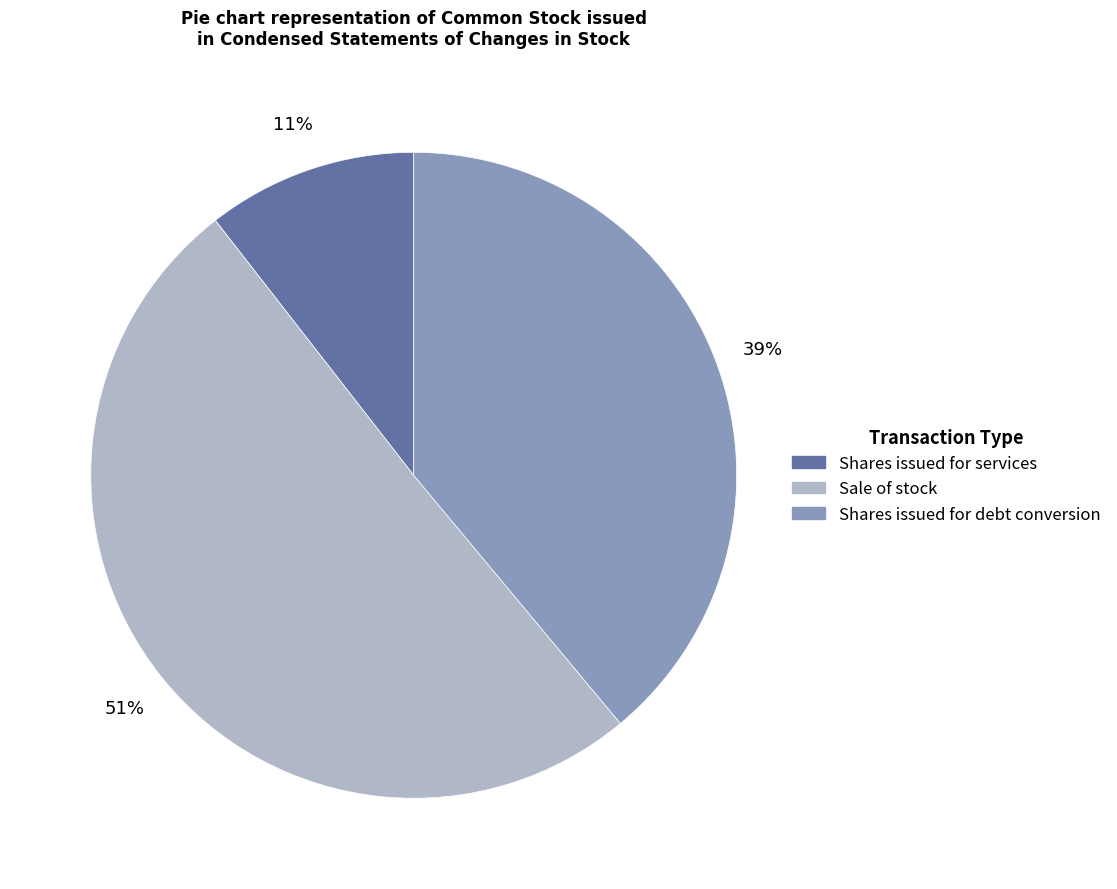

To the nearest percent, what is the difference between the largest and smallest slice percentages?

40%